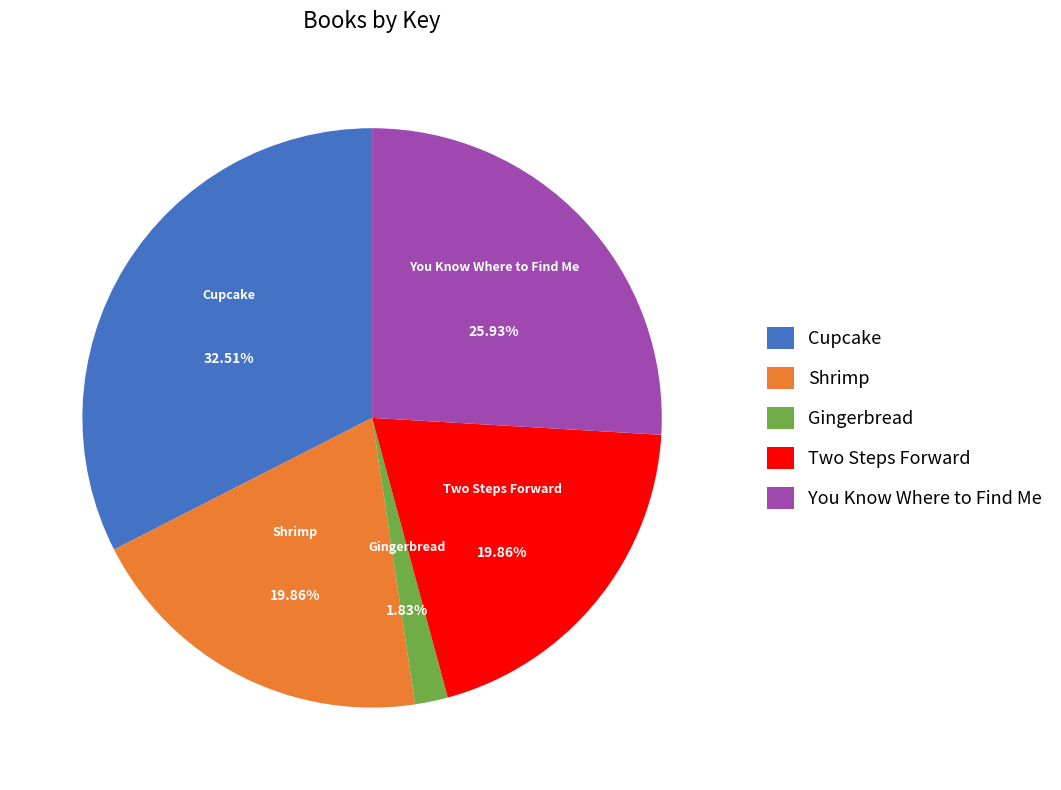

Is there a majority slice in this chart?

No